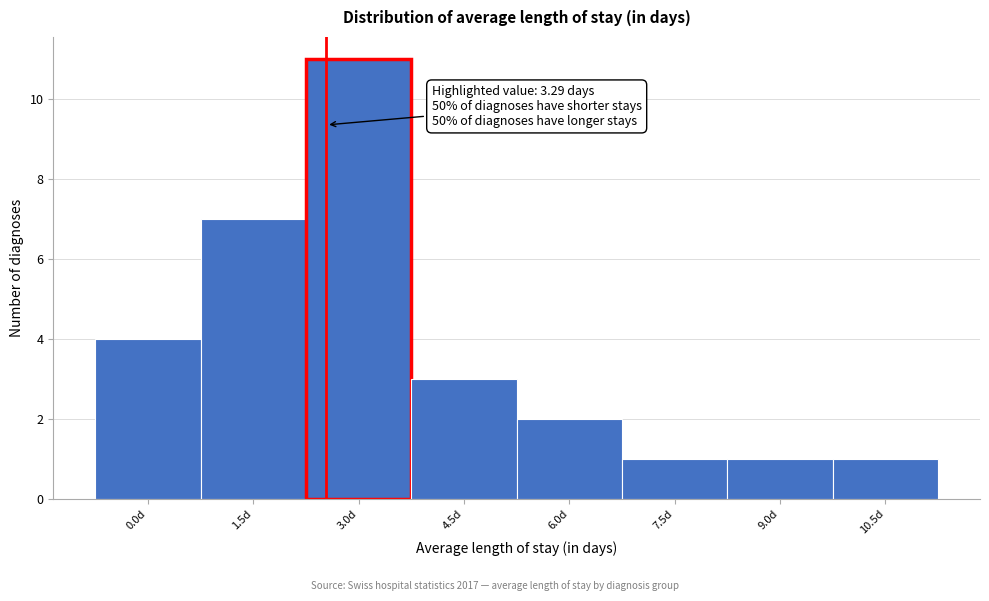

Reading left to right, list all the values displayed in this chart.

4	7	11	3	2	1	1	1